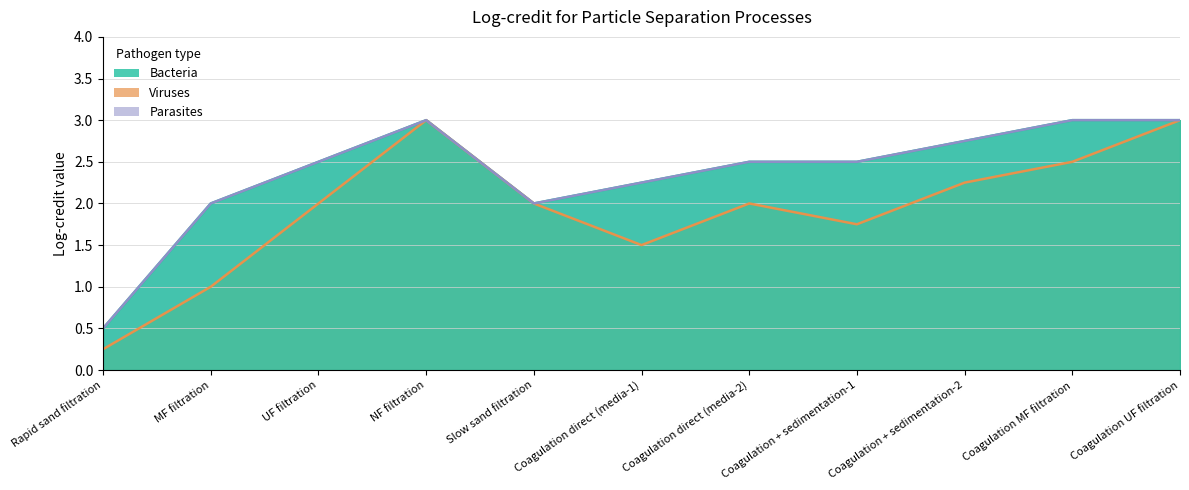

Count the number of data series in this chart.

3